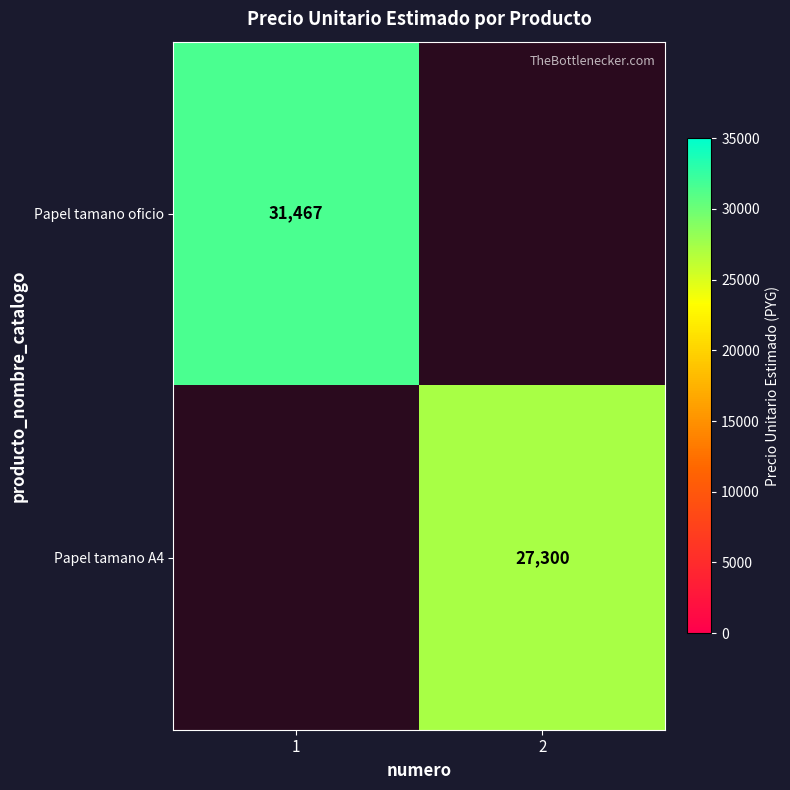

At which category is the sum across all series the highest?

1